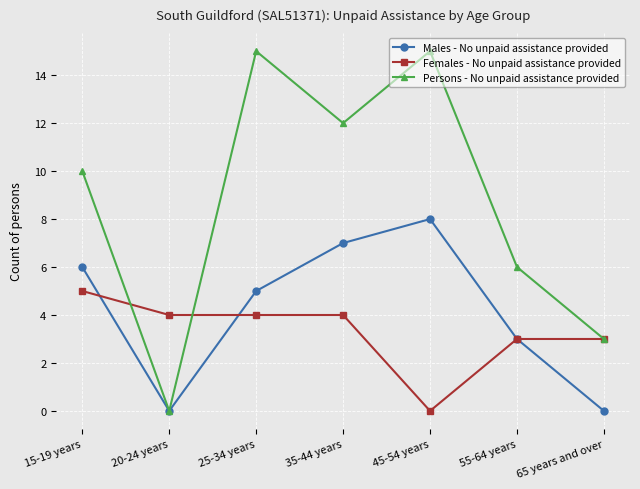

At which label does Persons - No unpaid assistance provided reach its minimum?

20-24 years